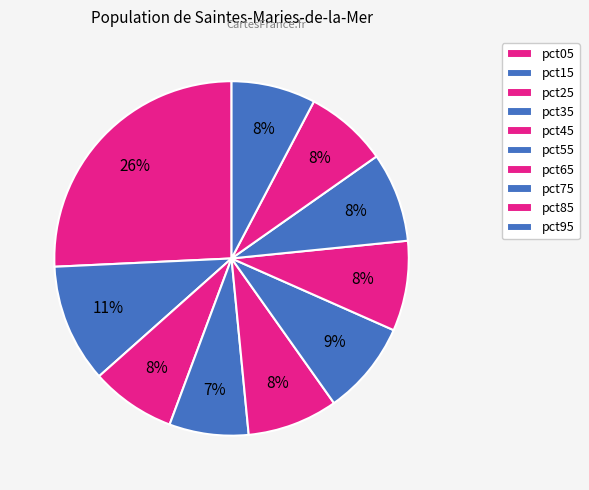

How many slices are in this pie chart?

10